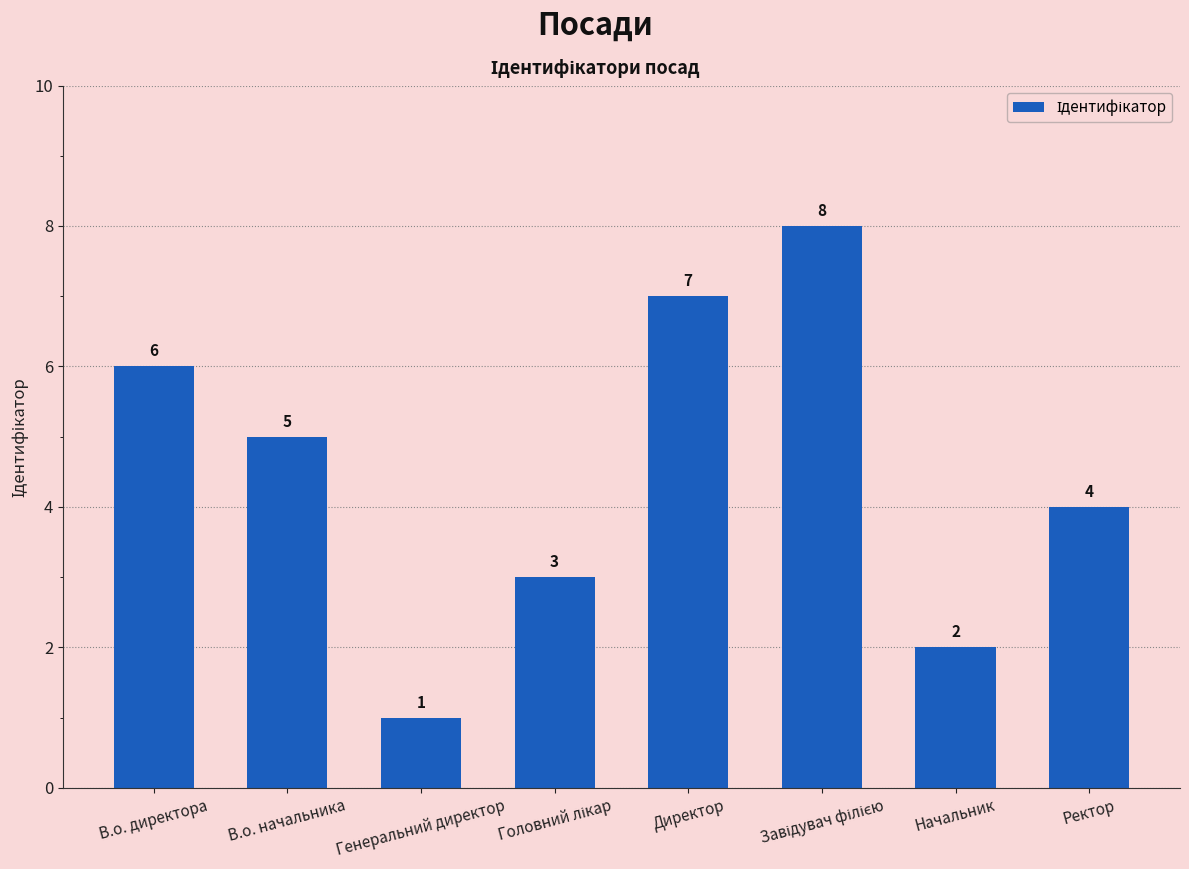

What is the ratio of the value at В.о. директора to the value at Ректор?

1.5